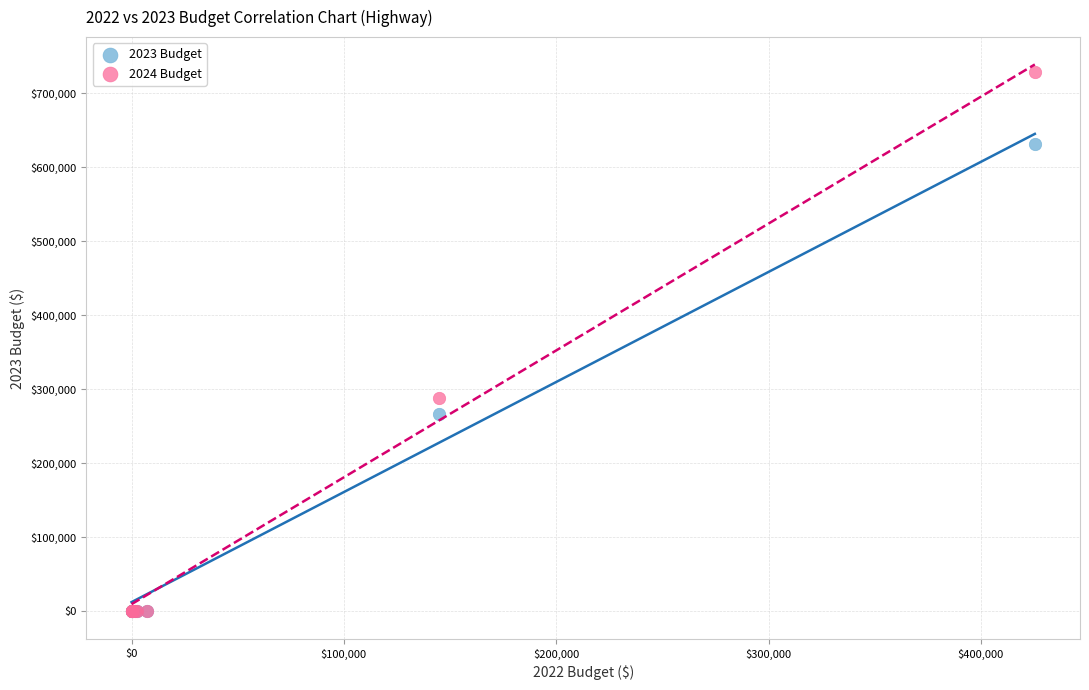

Across all series, what Y value is closest to 364281?

288204.2